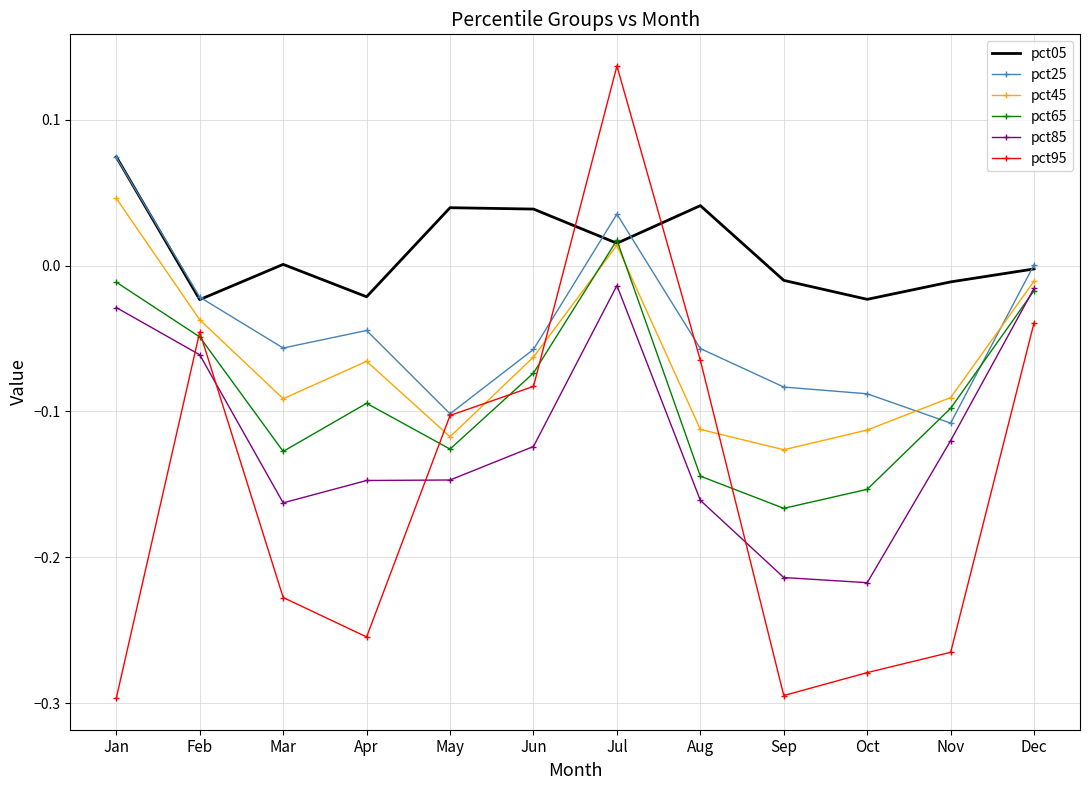

Which series has the largest range (max minus min)?

pct95